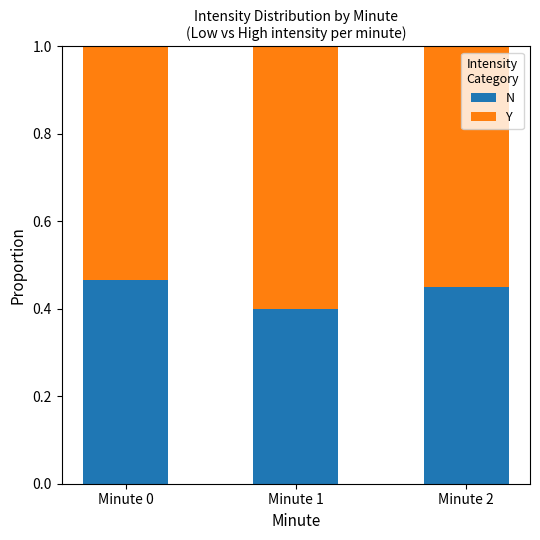

What is the sum of all N values?

1.3